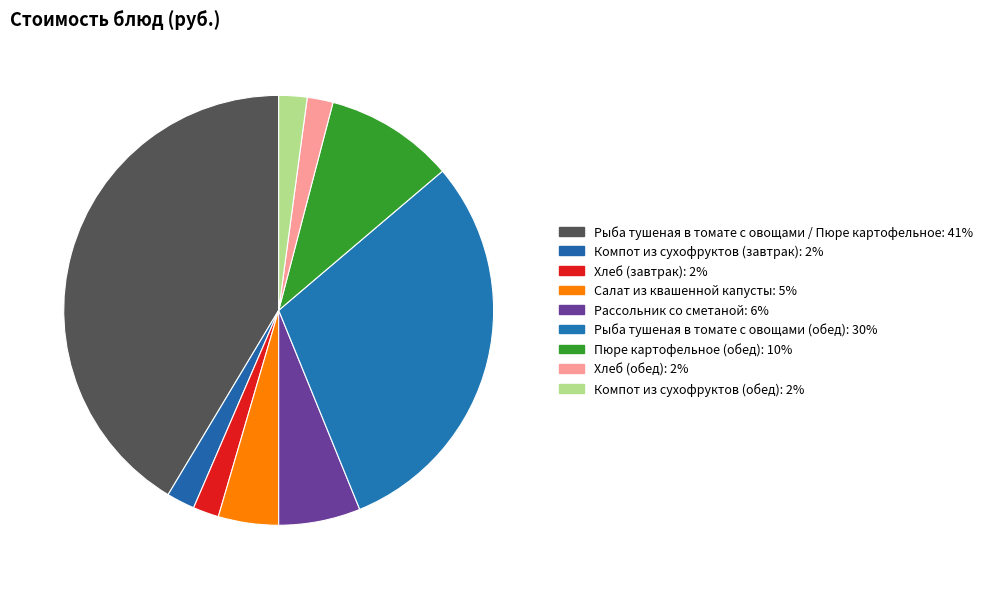

What percentage is the Рассольник со сметаной slice, to the nearest percent?

6%